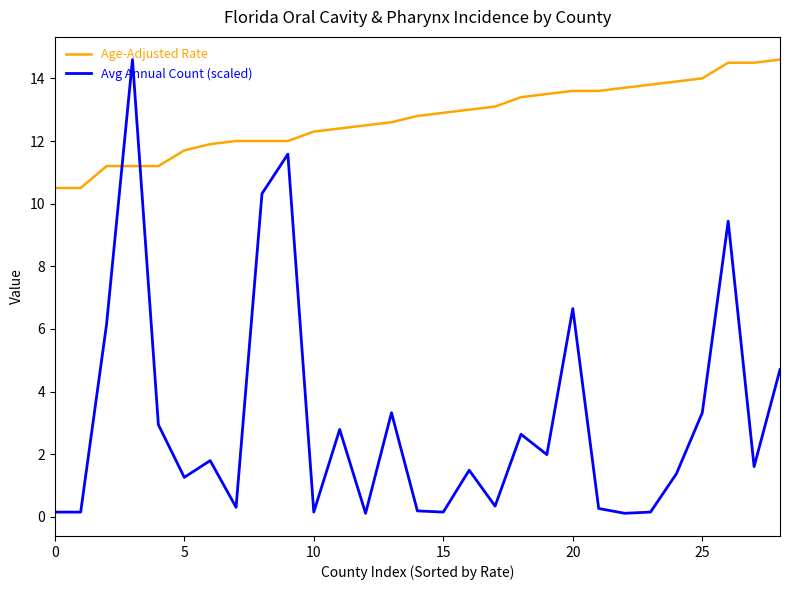

How many intersections are there between Avg Annual Count (scaled) and Age-Adjusted Rate?

2